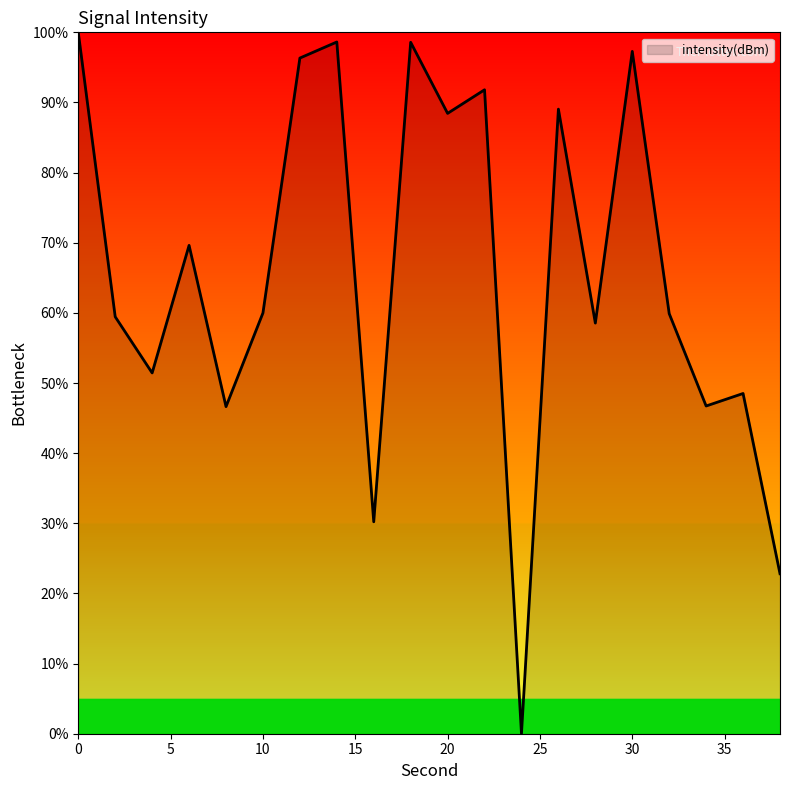

How many lines are shown in the chart?

1